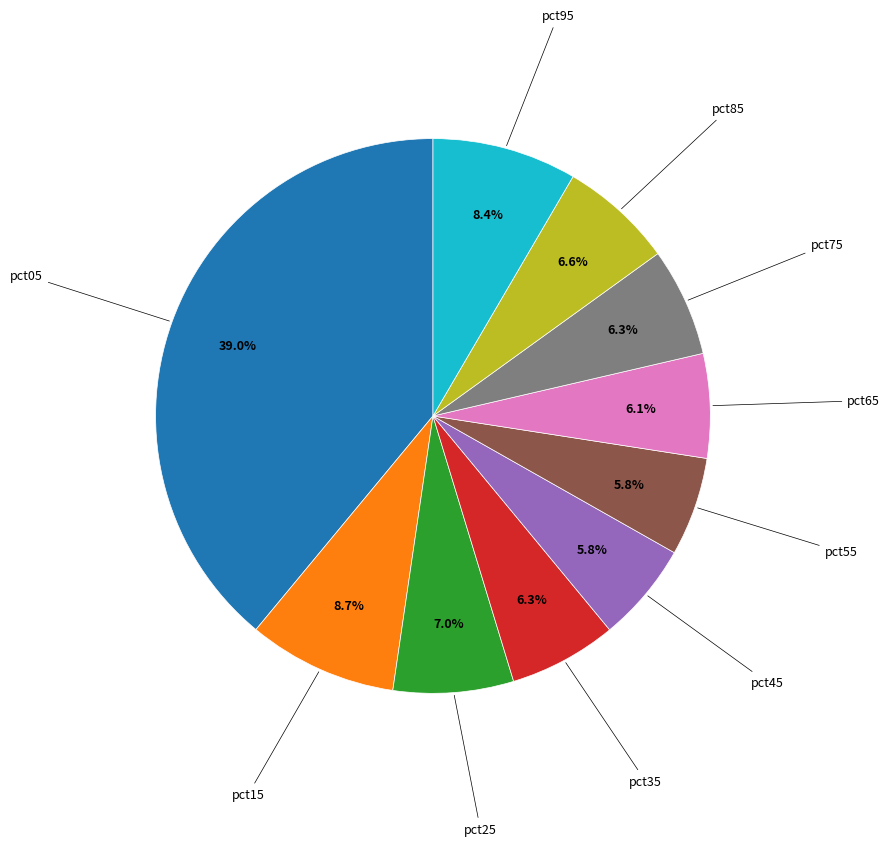

Count the number of slices in the pie.

10